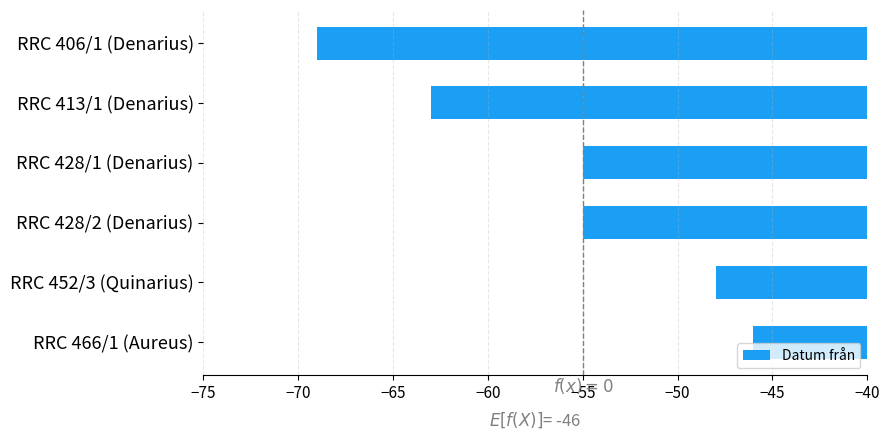

What is the difference between the second highest and second lowest values?

15